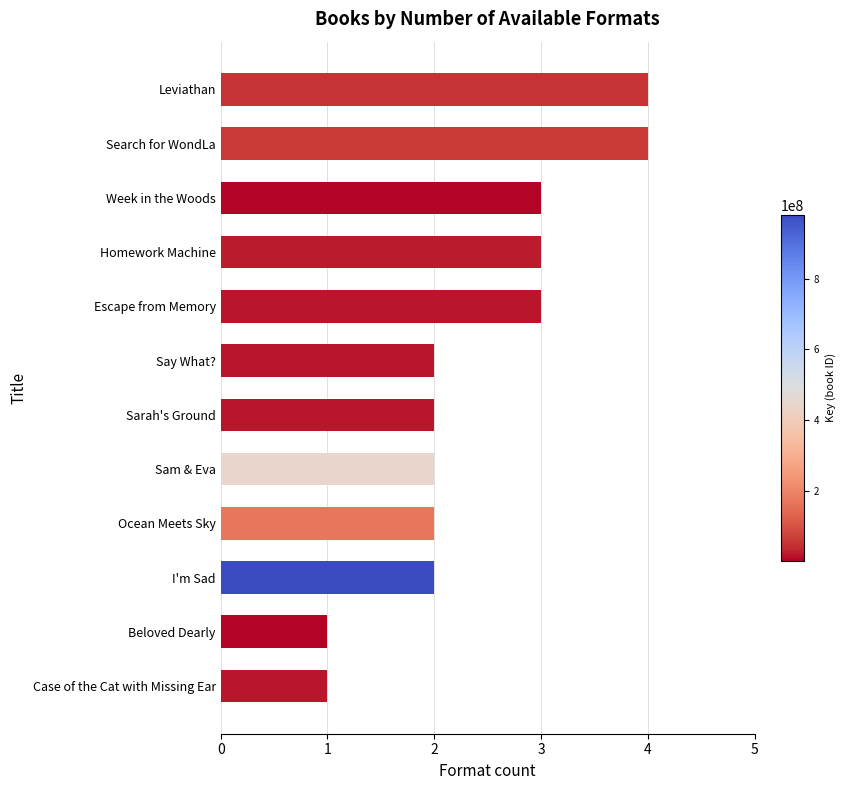

How many data points does each series have?

12